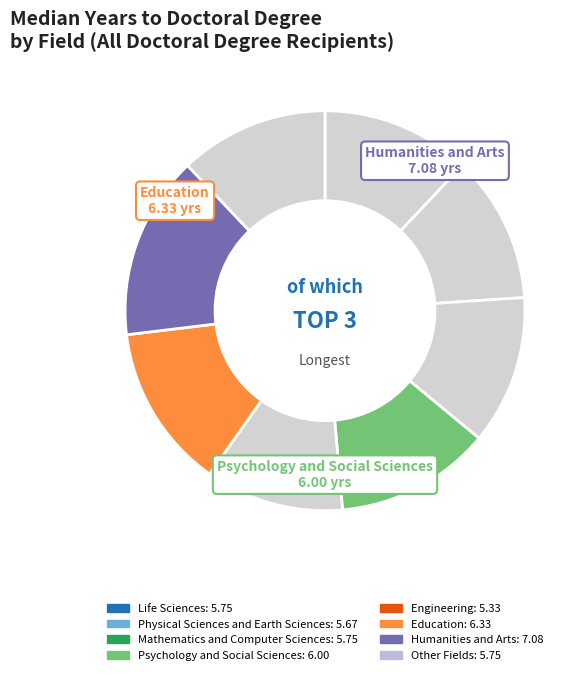

To the nearest percent, what portion does Mathematics and Computer Sciences represent?

12%